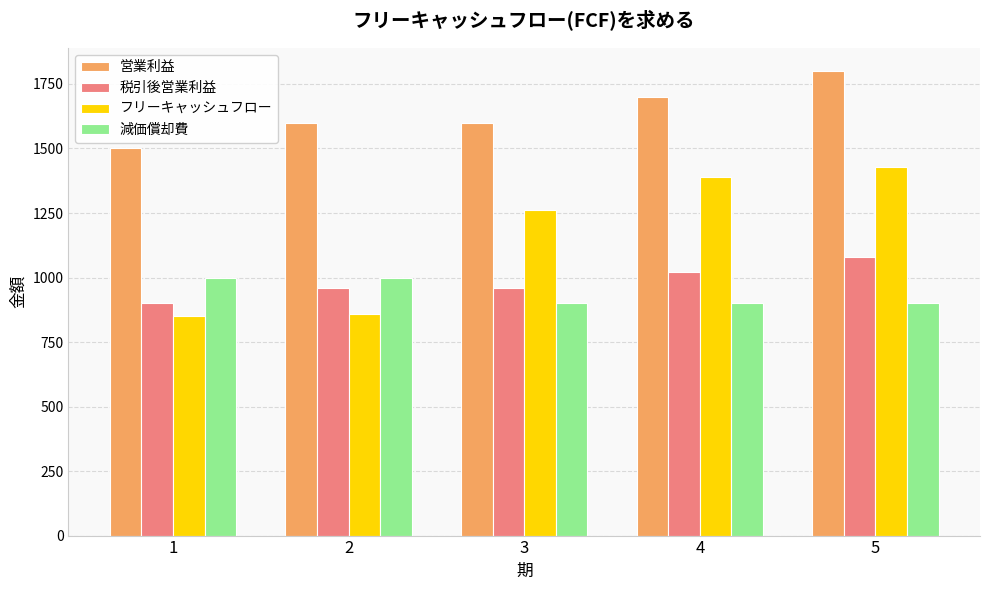

How many groups of bars are there?

5